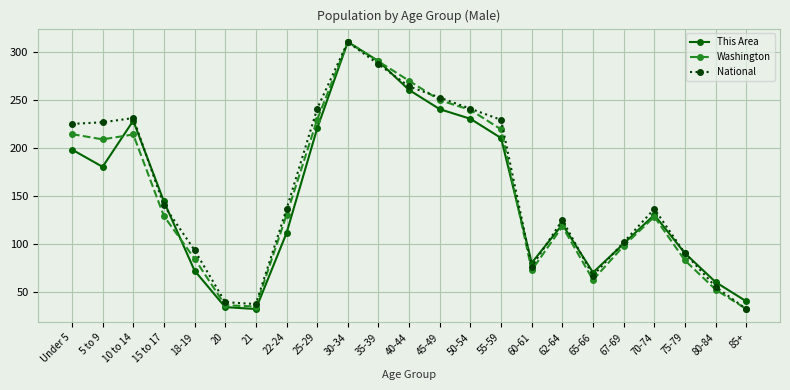

What is the total value across all series at Under 5?

636.8